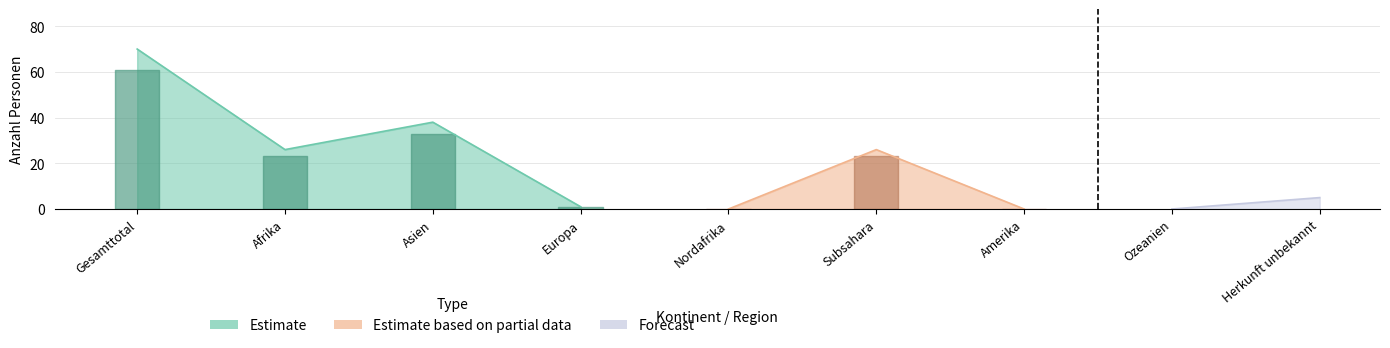

Read the Estimate value at Asien.

38